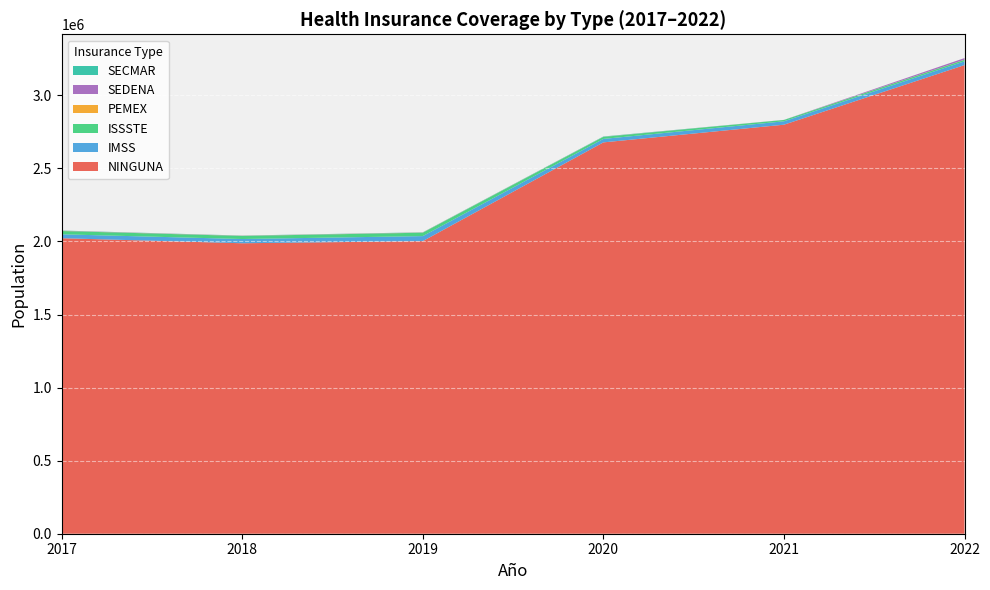

Reading left to right, transcribe all the data shown in this chart.

NINGUNA: 2017=2022385	2018=1987897	2019=2002436	2020=2678182	2021=2799190	2022=3207268
IMSS: 2017=26696	2018=28991	2019=34386	2020=23685	2021=23236	2022=25870
ISSSTE: 2017=22611	2018=20906	2019=23331	2020=13740	2021=9125	2022=10288
PEMEX: 2017=748	2018=734	2019=731	2020=404	2021=94	2022=757
SEDENA: 2017=1044	2018=847	2019=737	2020=506	2021=281	2022=10911
SECMAR: 2017=1422	2018=1134	2019=1262	2020=1984	2021=283	2022=100